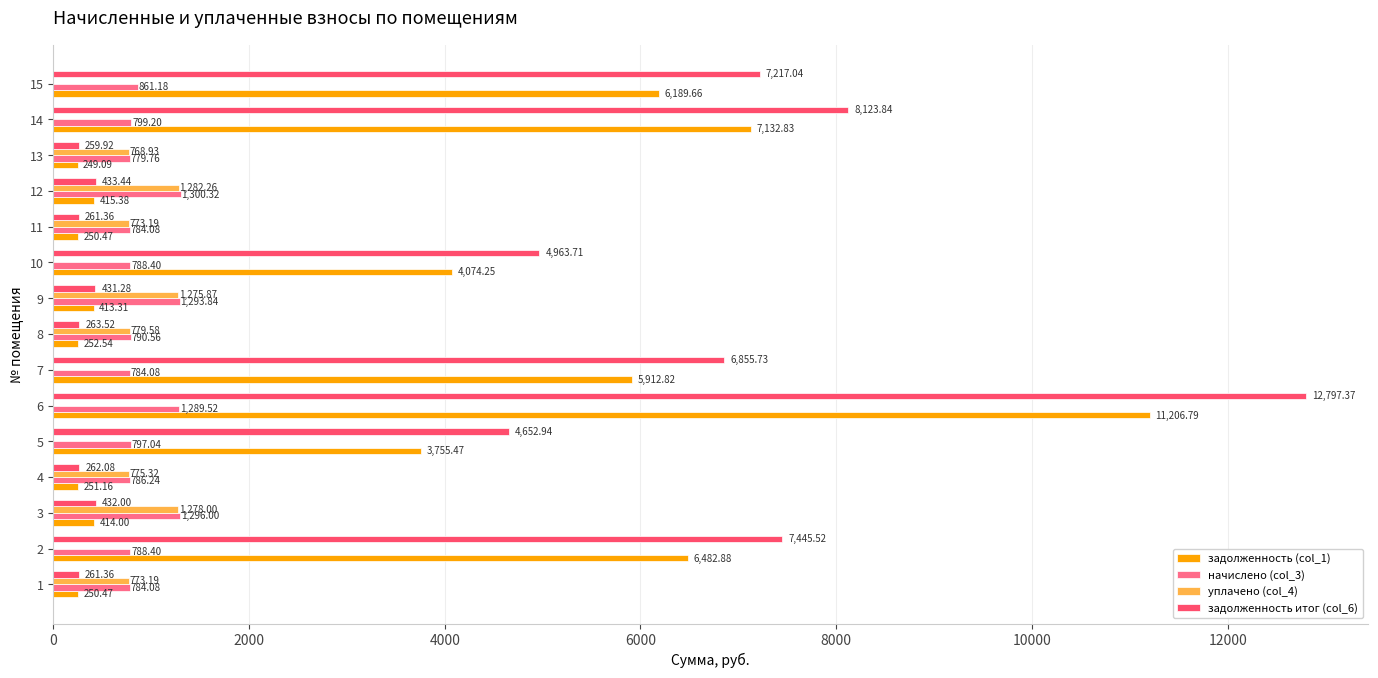

Which series has the largest total across all categories?

задолженность итог (col_6)